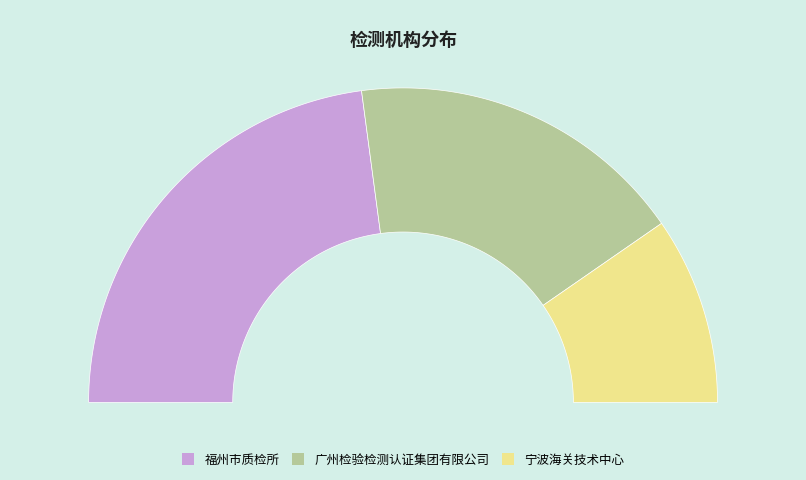

What percentage is the 福州市质检所 slice, to the nearest percent?

46%